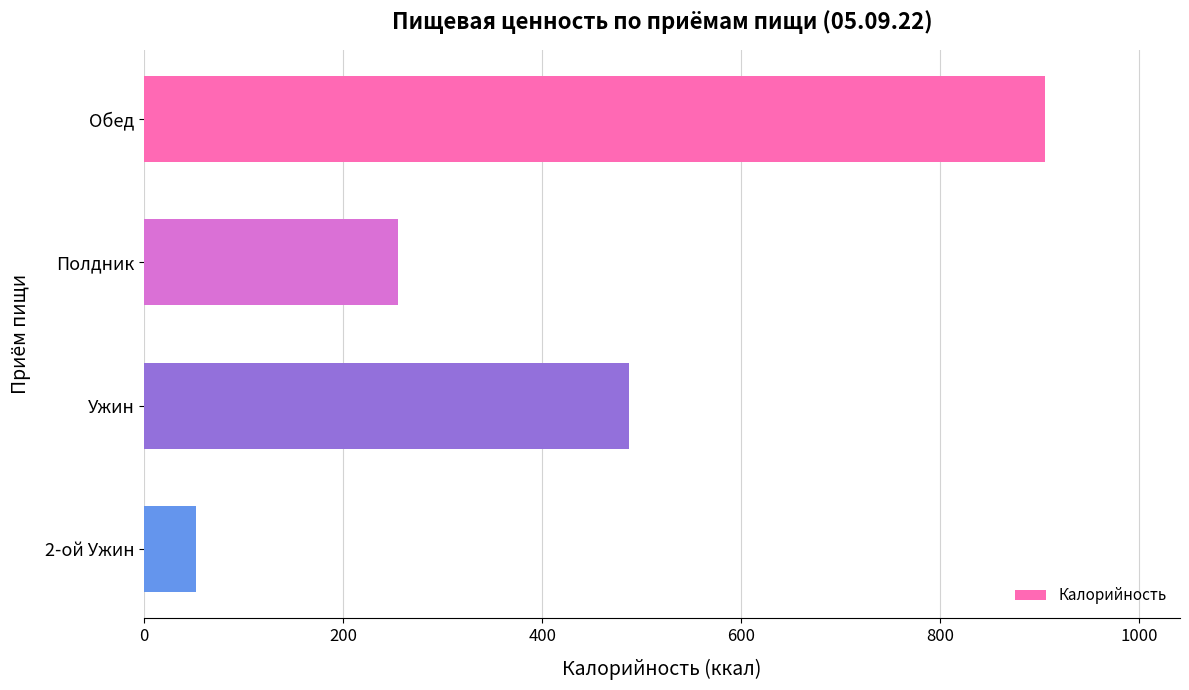

What is the value of the 4th bar from the top?

51.6